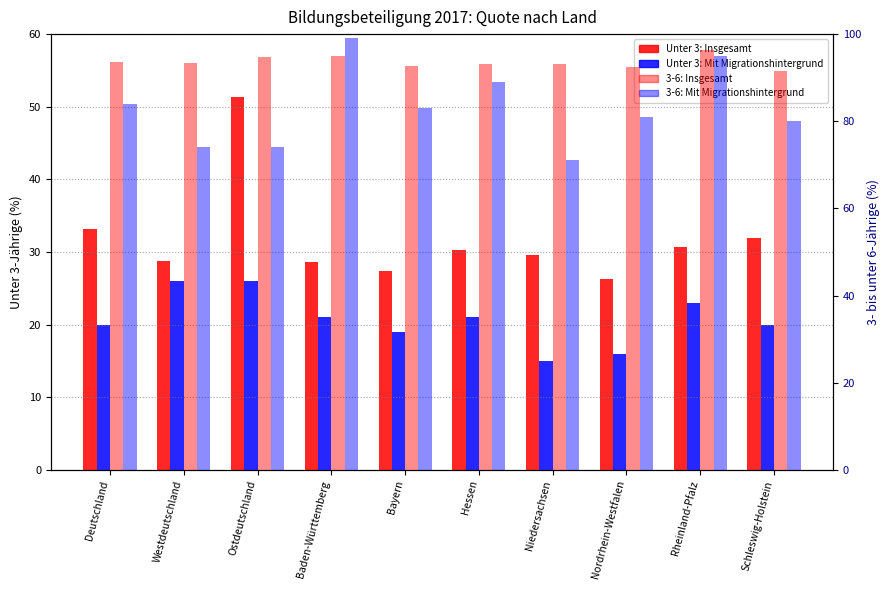

What is the label of the 2nd bar from the right?

Rheinland-Pfalz